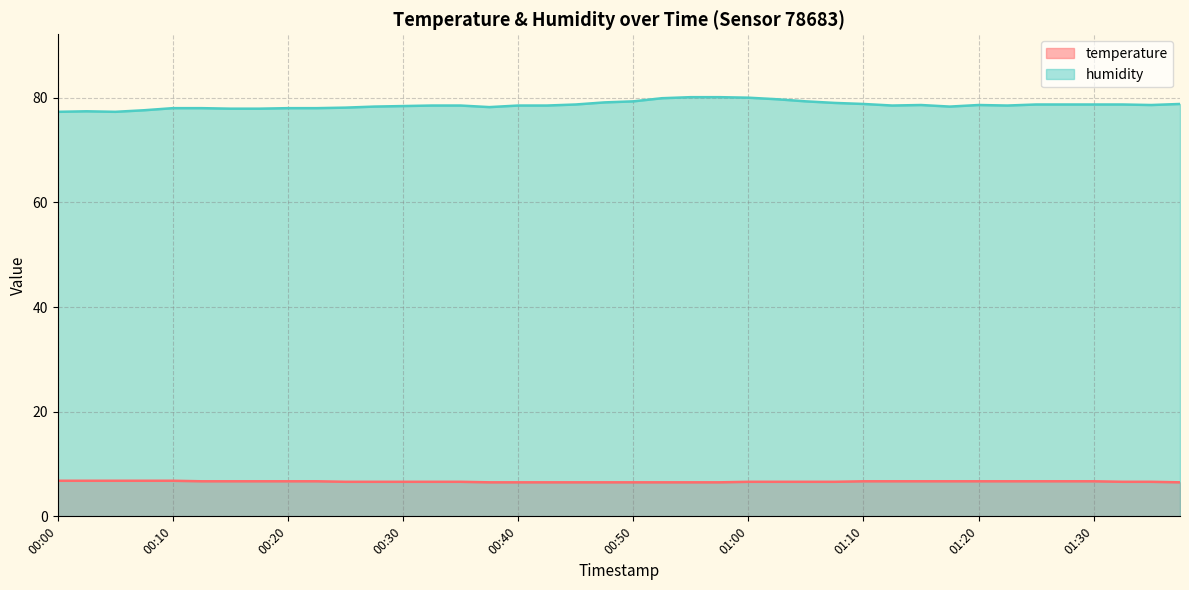

Which category has the highest value across all series?

00:55